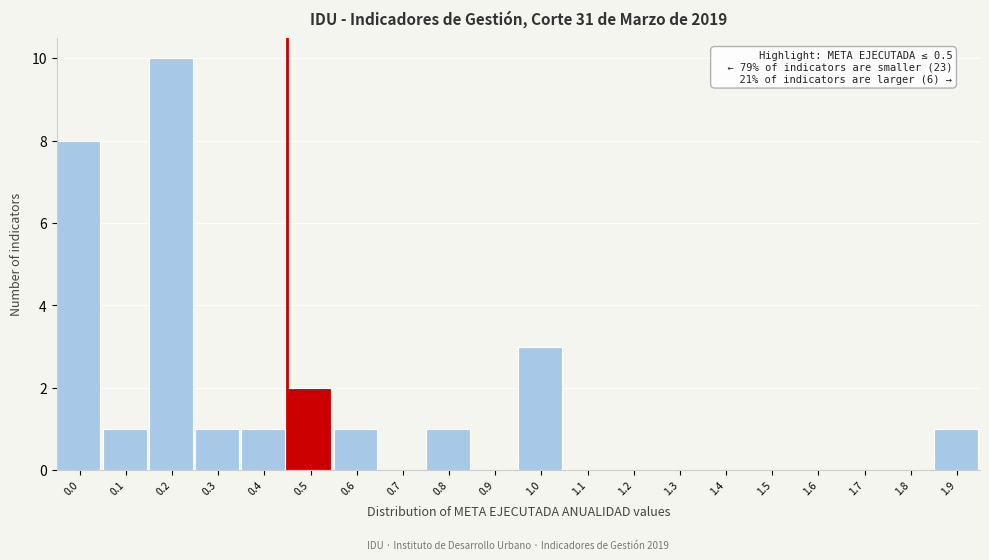

Reading left to right, extract all data points from this chart.

0.0=8	0.1=1	0.2=10	0.3=1	0.4=1	0.5=2	0.6=1	0.7=0	0.8=1	0.9=0	1.0=3	1.1=0	1.2=0	1.3=0	1.4=0	1.5=0	1.6=0	1.7=0	1.8=0	1.9=1